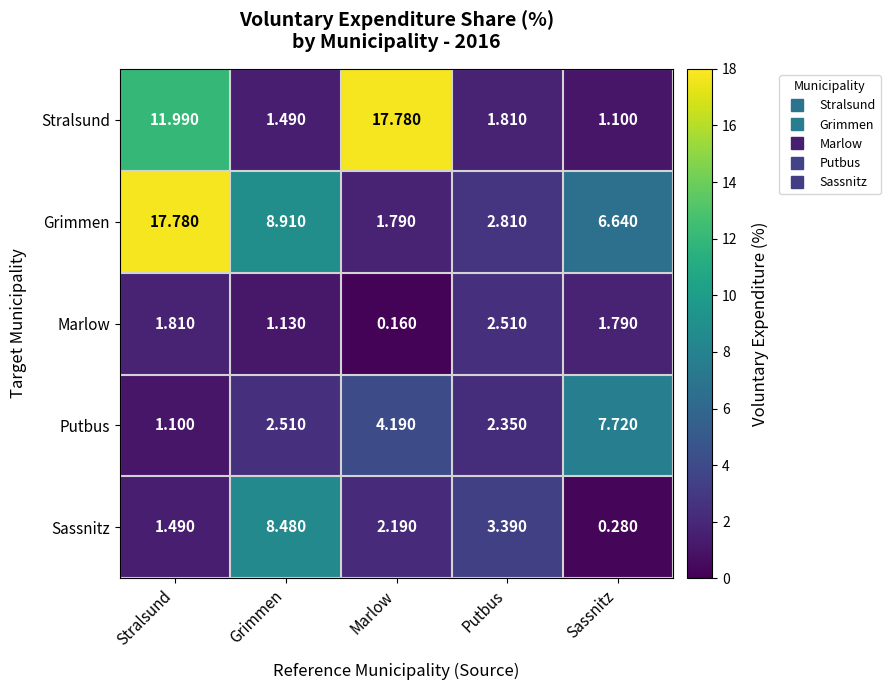

Which label corresponds to the smallest value in the chart?

Marlow